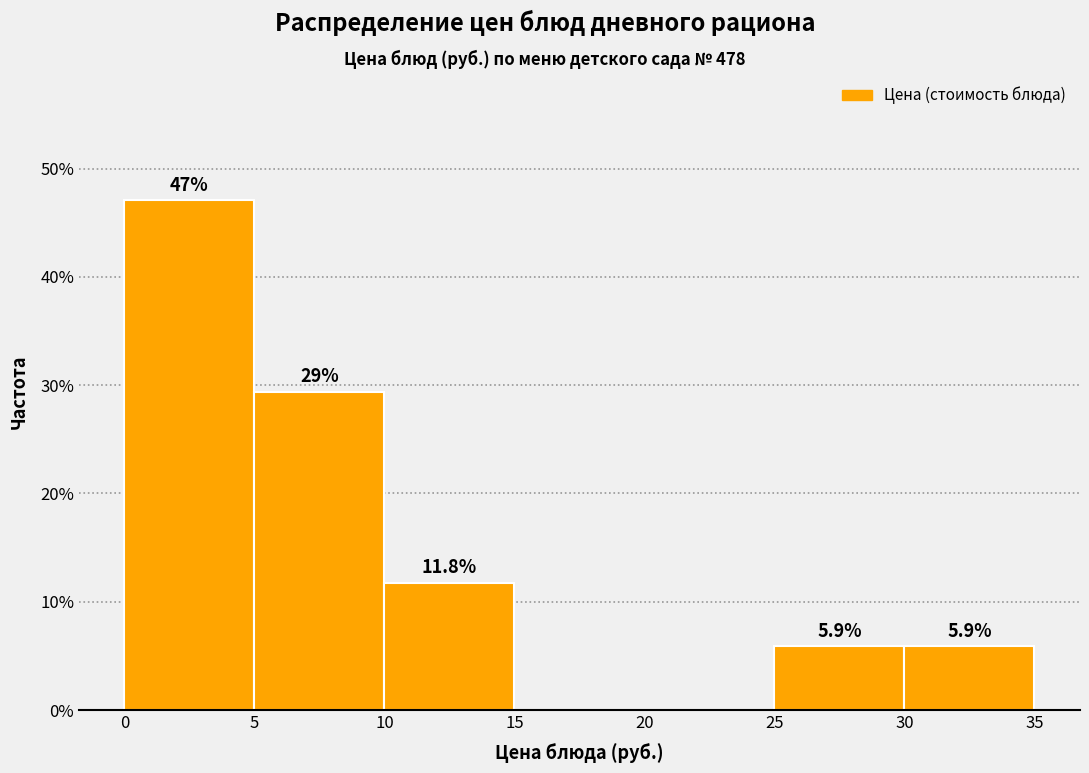

Over which range of the x-axis is the bar tallest?

0 to 5